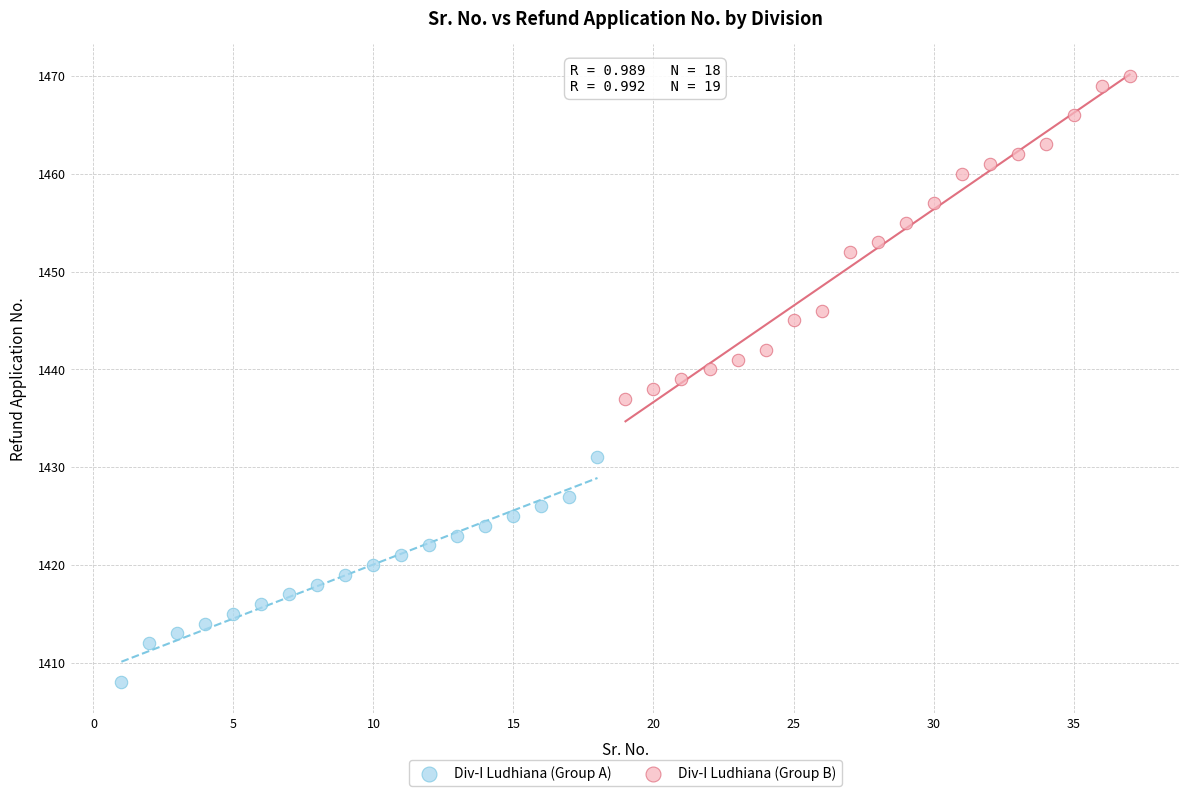

Which series has the widest spread of Y values?

Div-I Ludhiana (Group B)